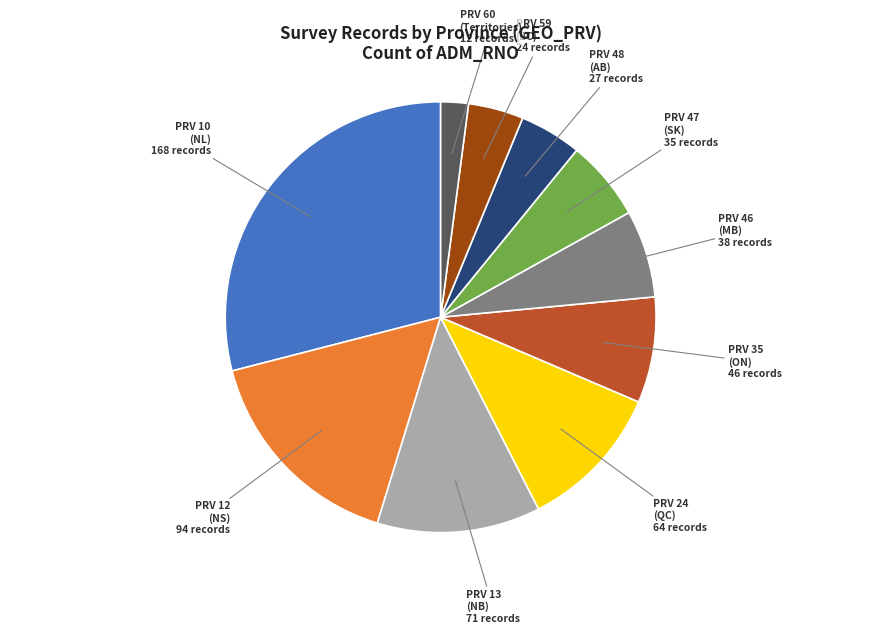

True or false: PRV 46 (MB) accounts for 12% of the total.

False